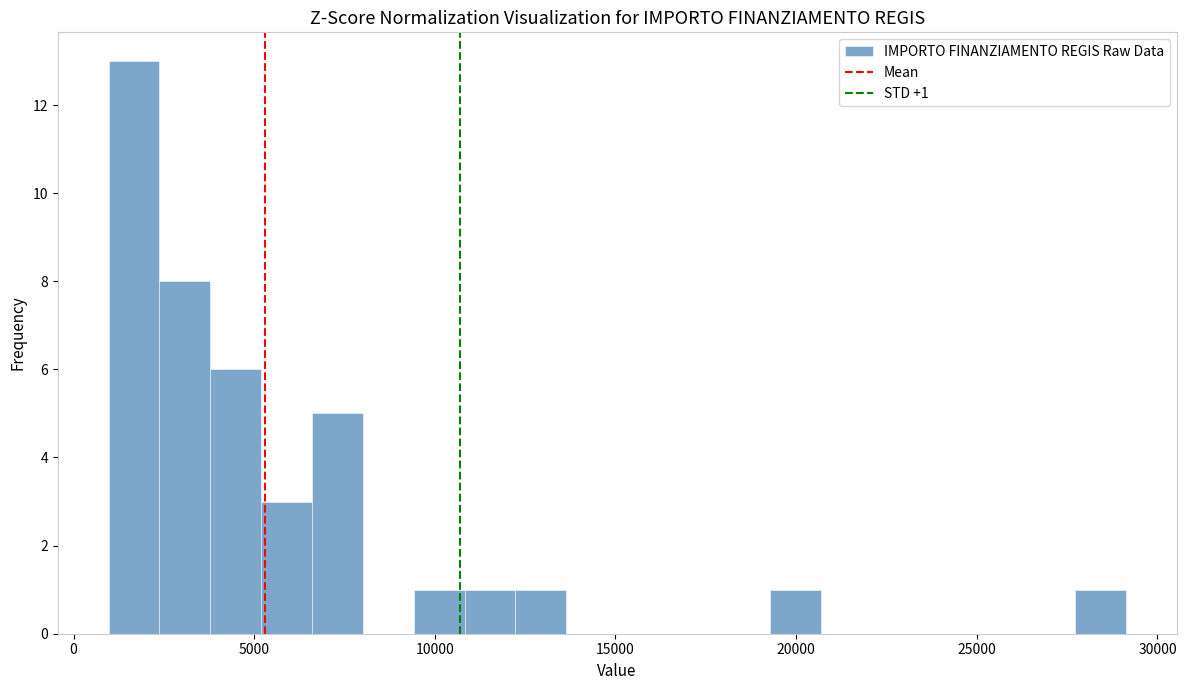

Around what value on the x-axis is the tallest bar? Give the approximate position of its centre, as read against the axis.

1500